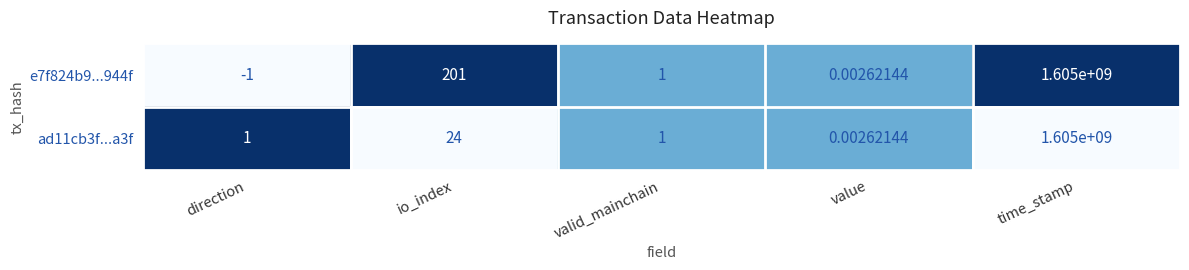

At which category is the sum across all series the highest?

time_stamp